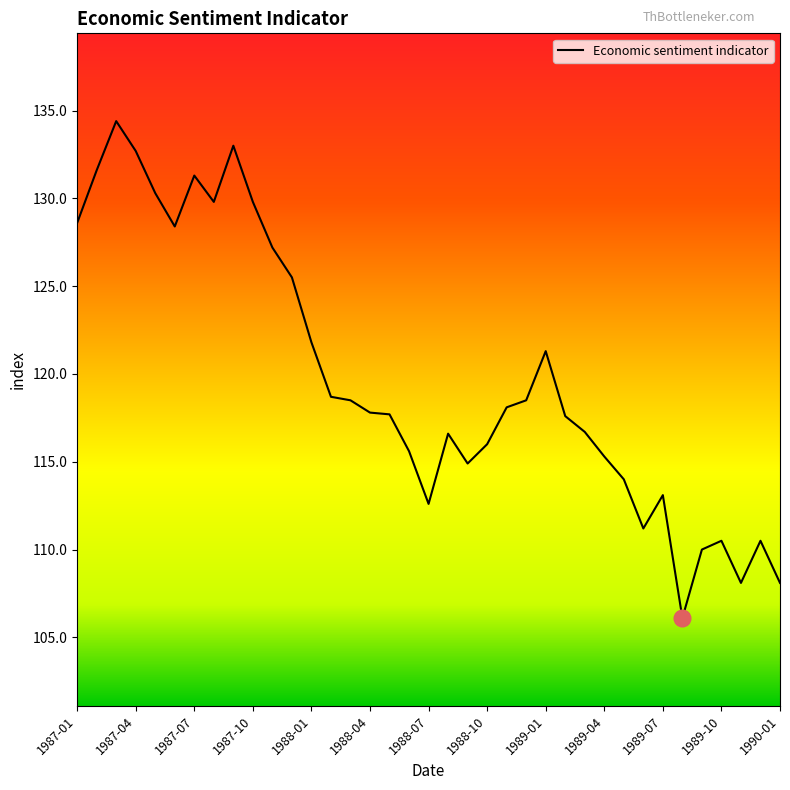

Is this an area chart (filled region under the line)?

No